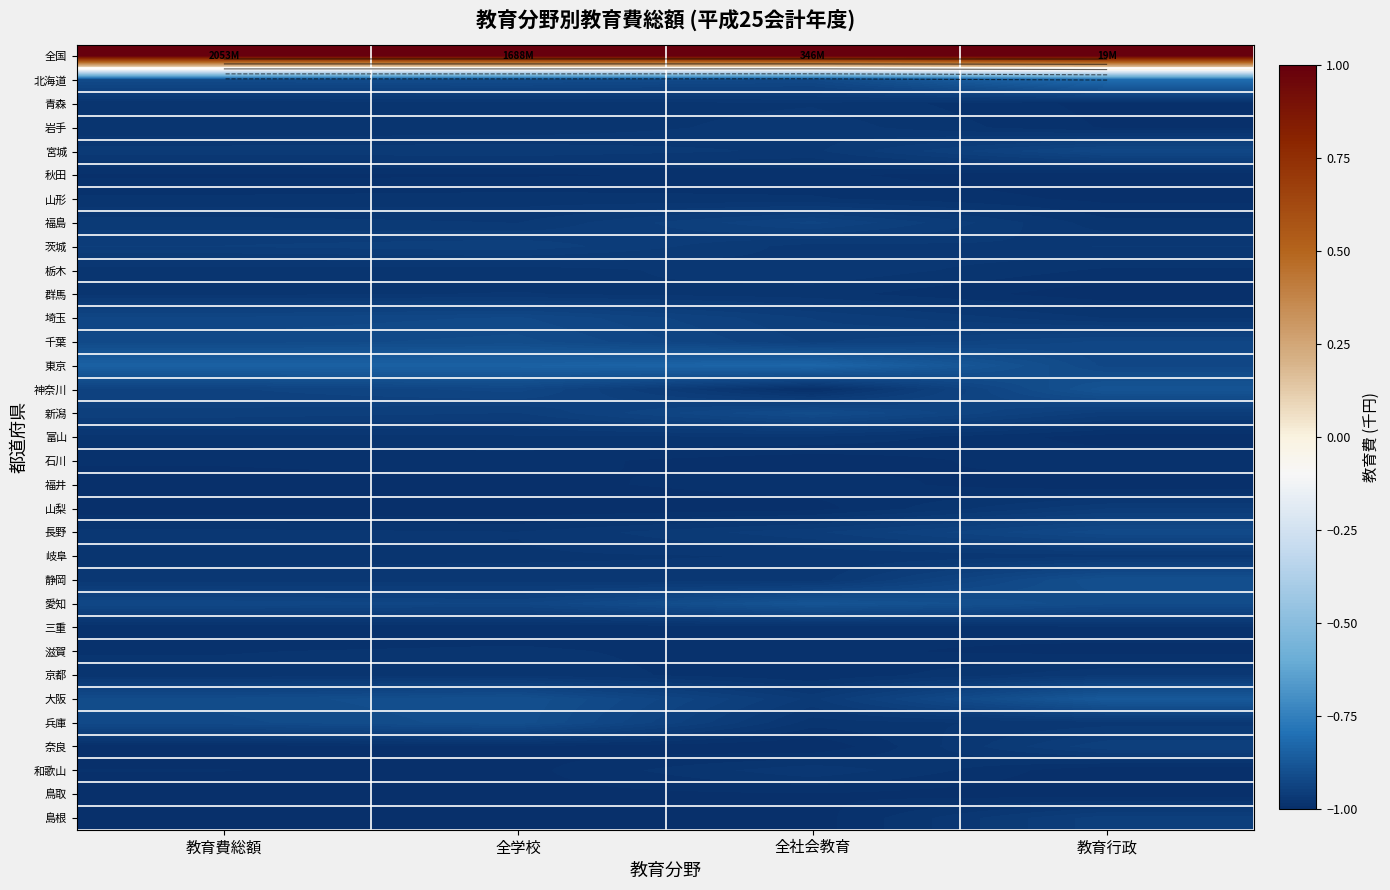

What is the maximum value for 福井?

-1.0